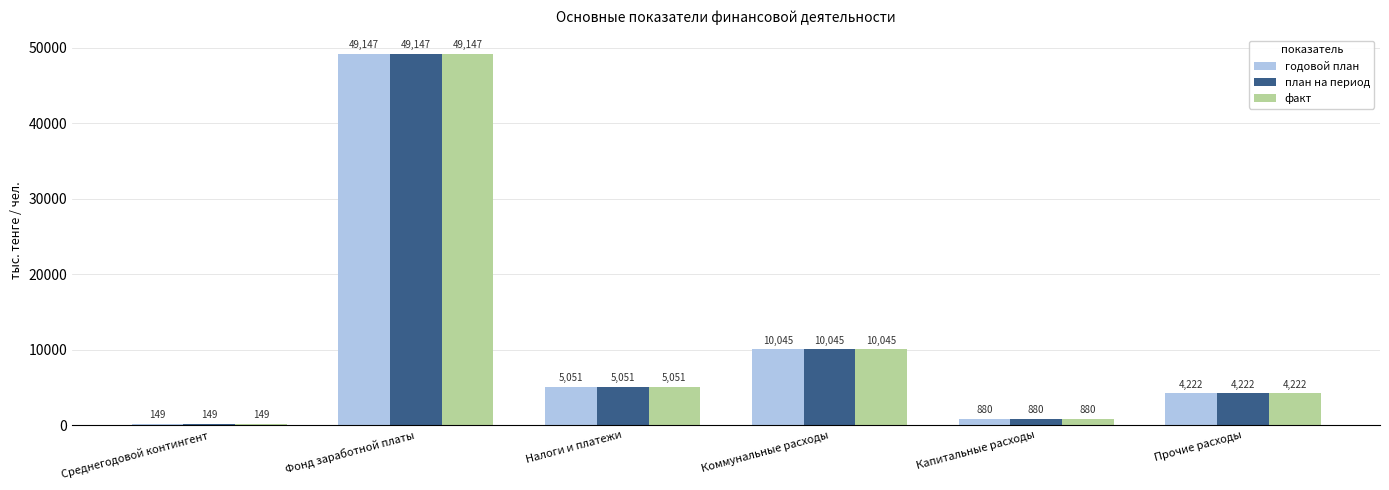

At which label does факт first exceed 5051?

Фонд заработной платы